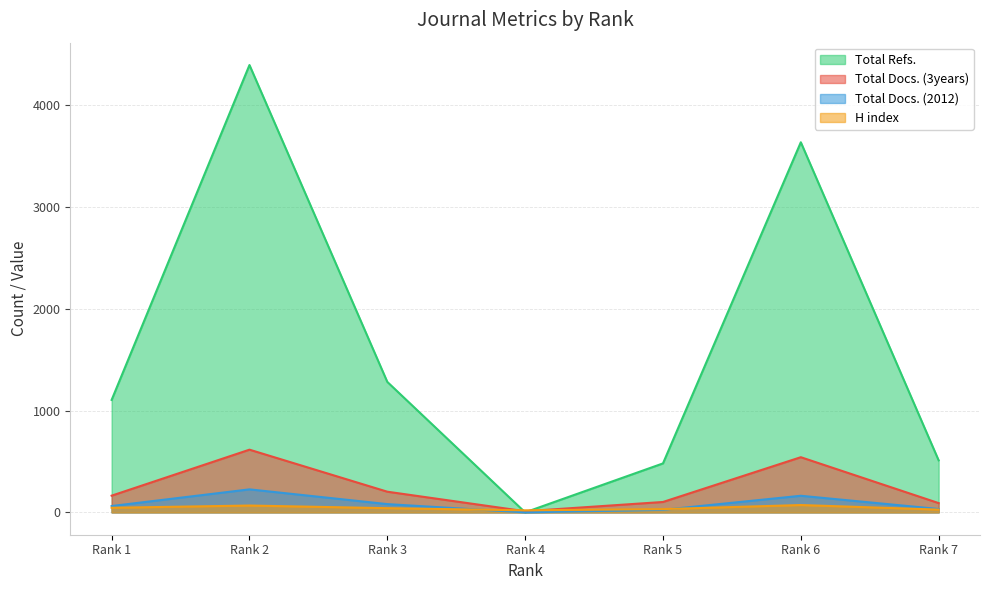

How many lines are shown in the chart?

4